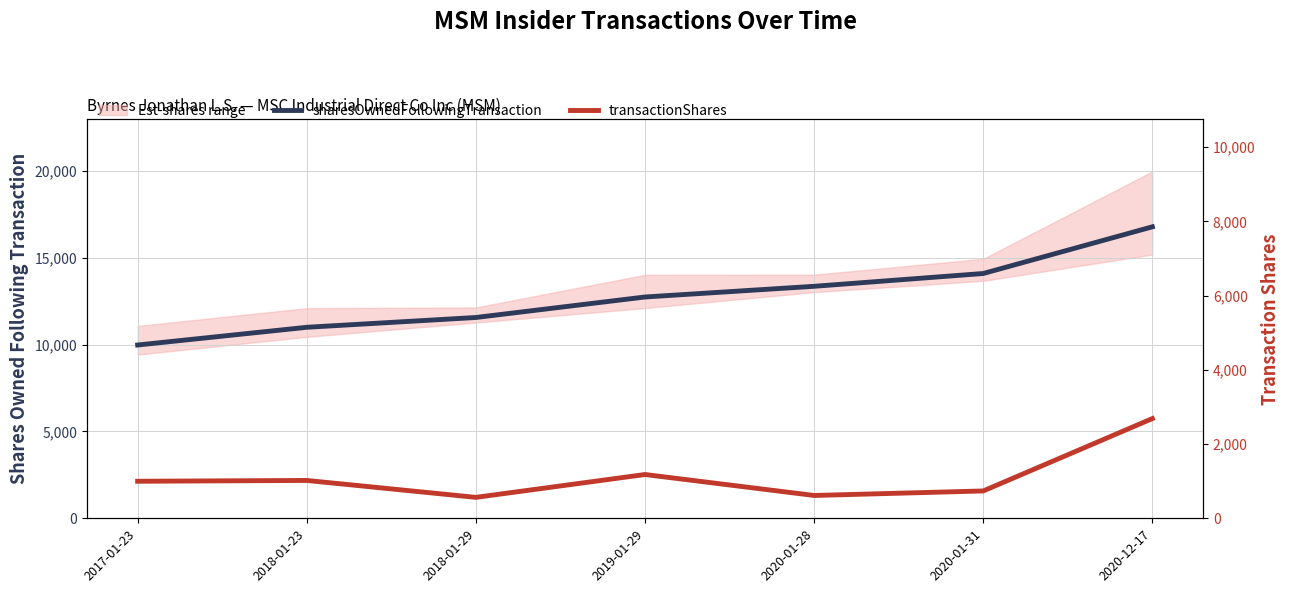

Reading left to right, extract all data points from this chart.

sharesOwnedFollowingTransaction: 9973	10993	11557	12737	13352	14089	16776
transactionShares: 998	1020	564	1180	615	737	2687